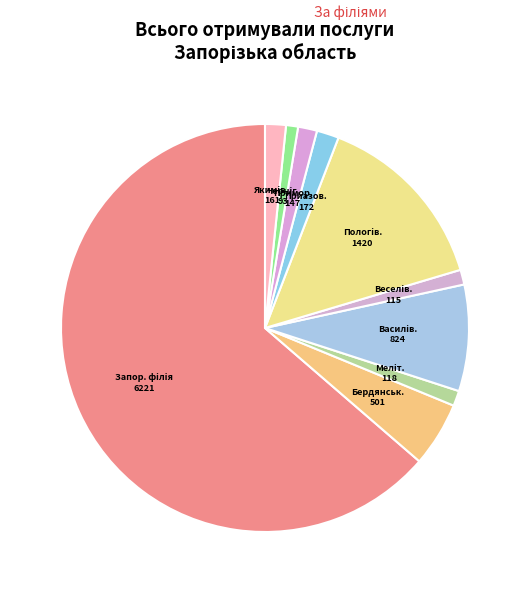

Which category has the smallest portion of the pie?

Чернігівська філія